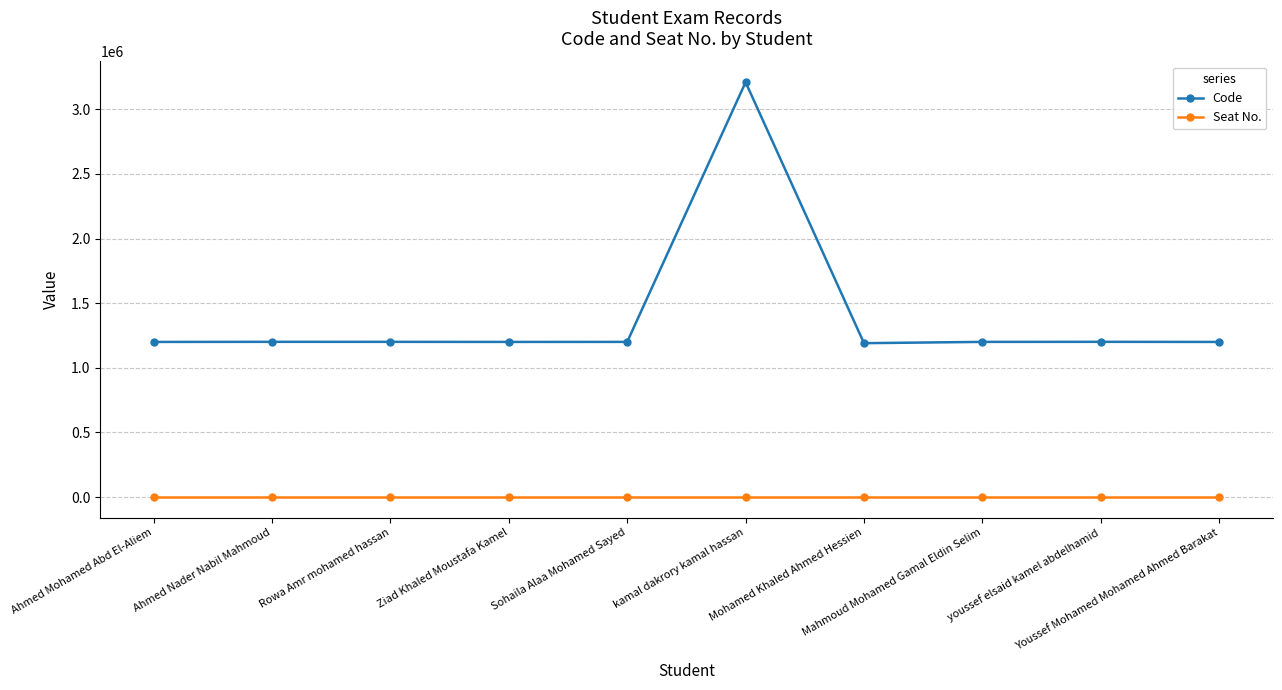

Read the Code value at Youssef Mohamed Mohamed Ahmed Barakat, to the nearest 100.

1200100